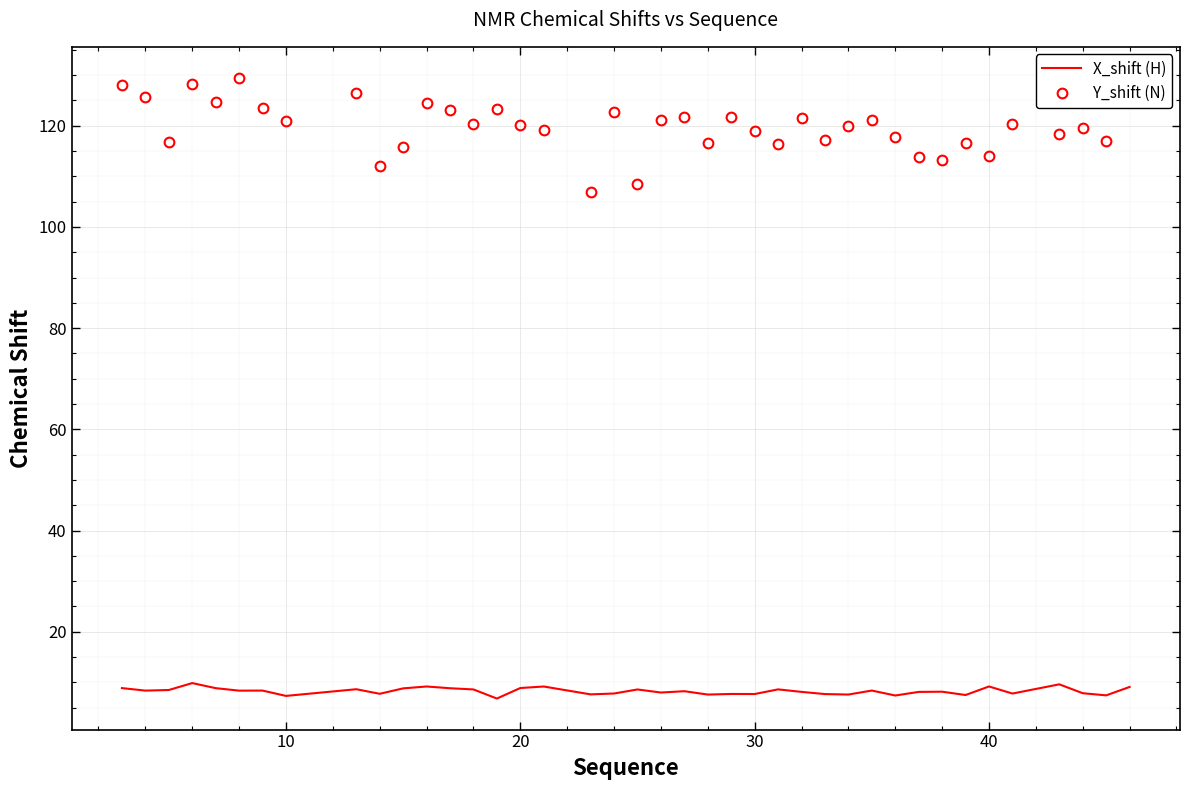

What is the minimum value shown in the chart?

6.8